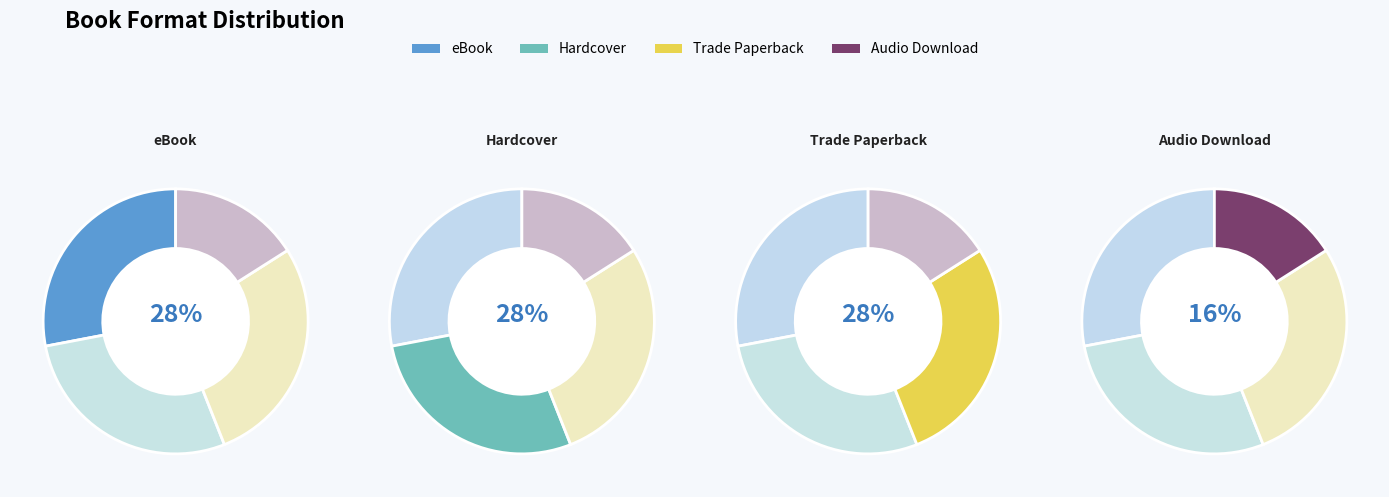

Is it true that Hardcover is 28% of the pie?

True